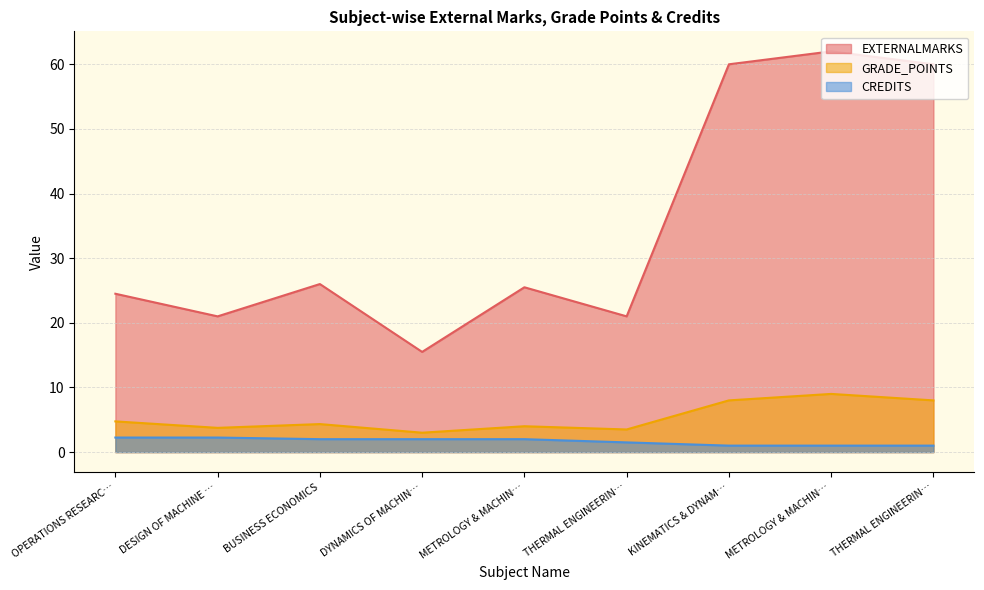

How many lines are shown in the chart?

3